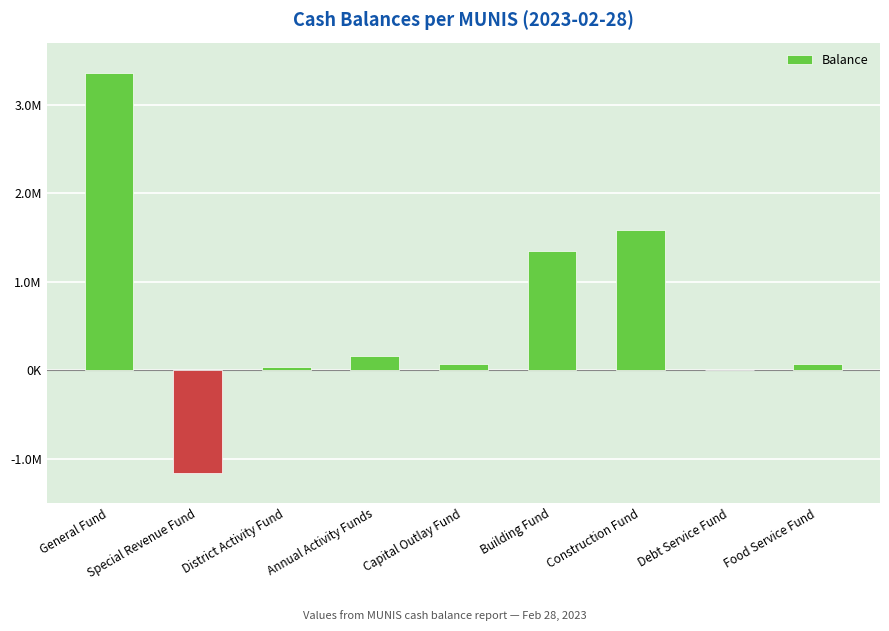

What is the sum of all values?

5450999.8